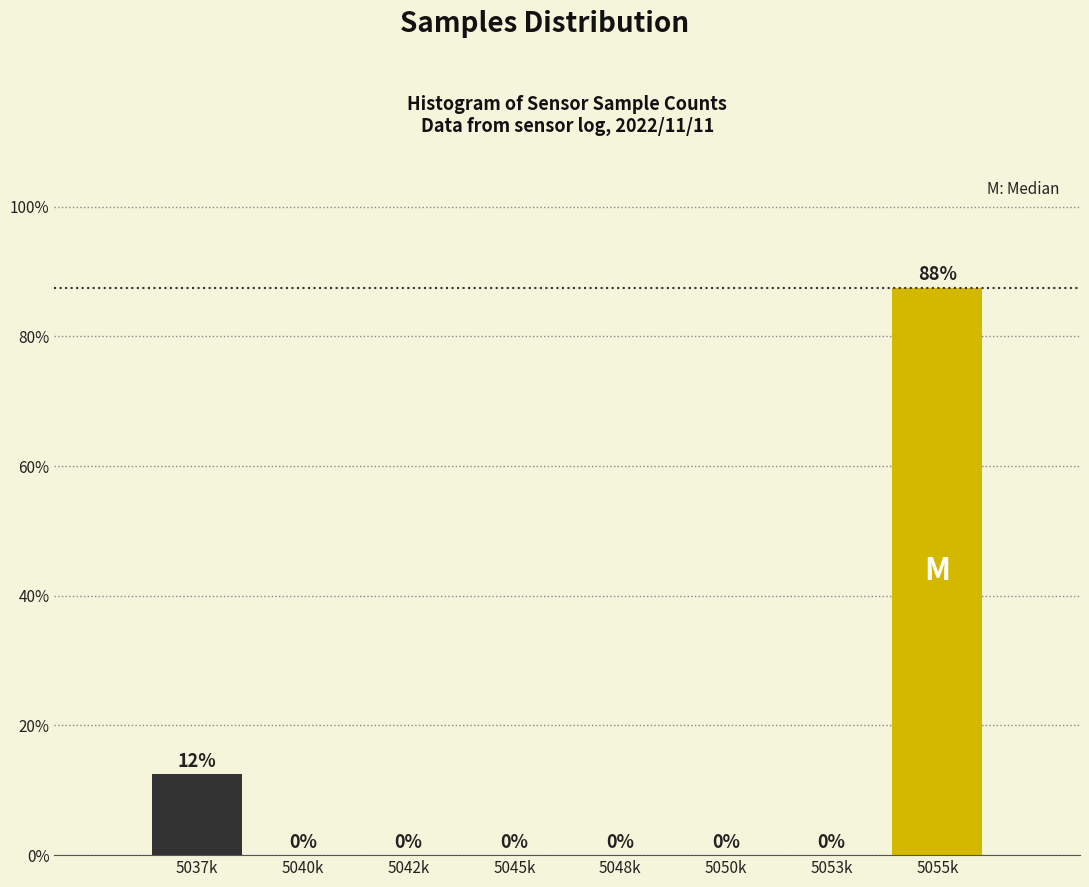

Which has a higher value, 5055k or 5042k?

5055k